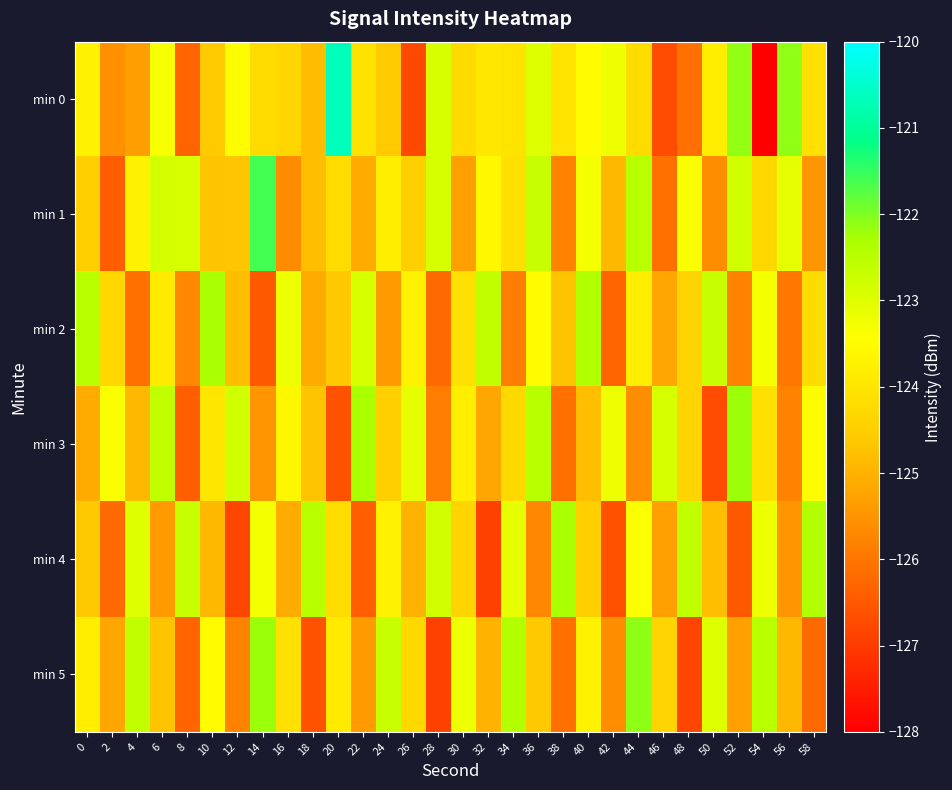

Which series has the largest total across all categories?

min 1